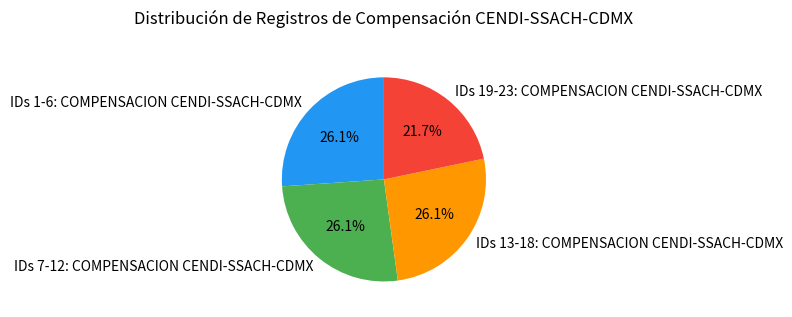

Do IDs 7-12: COMPENSACION CENDI-SSACH-CDMX and IDs 1-6: COMPENSACION CENDI-SSACH-CDMX together represent more than half of the pie?

Yes